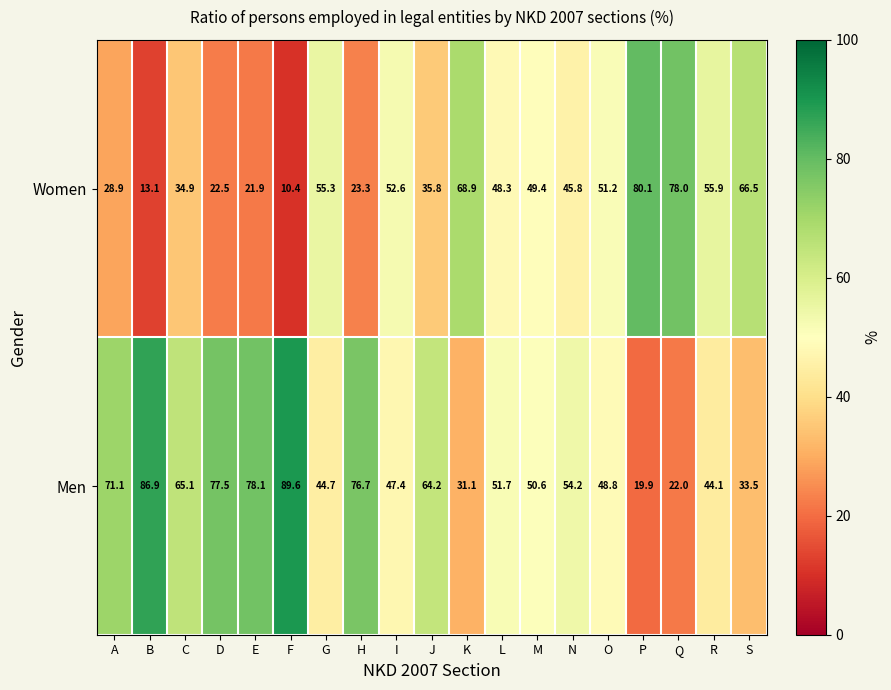

What is the sum of the Men values at H and Q?

98.7